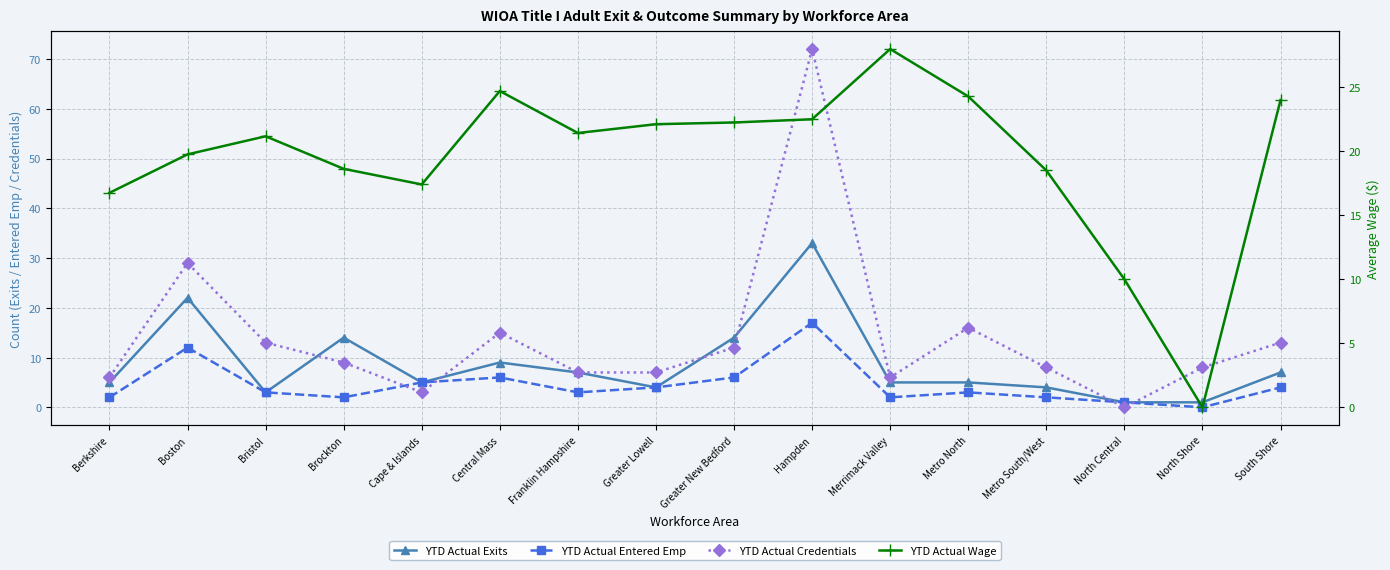

Where is YTD Actual Credentials nearest to the value 36?

Boston